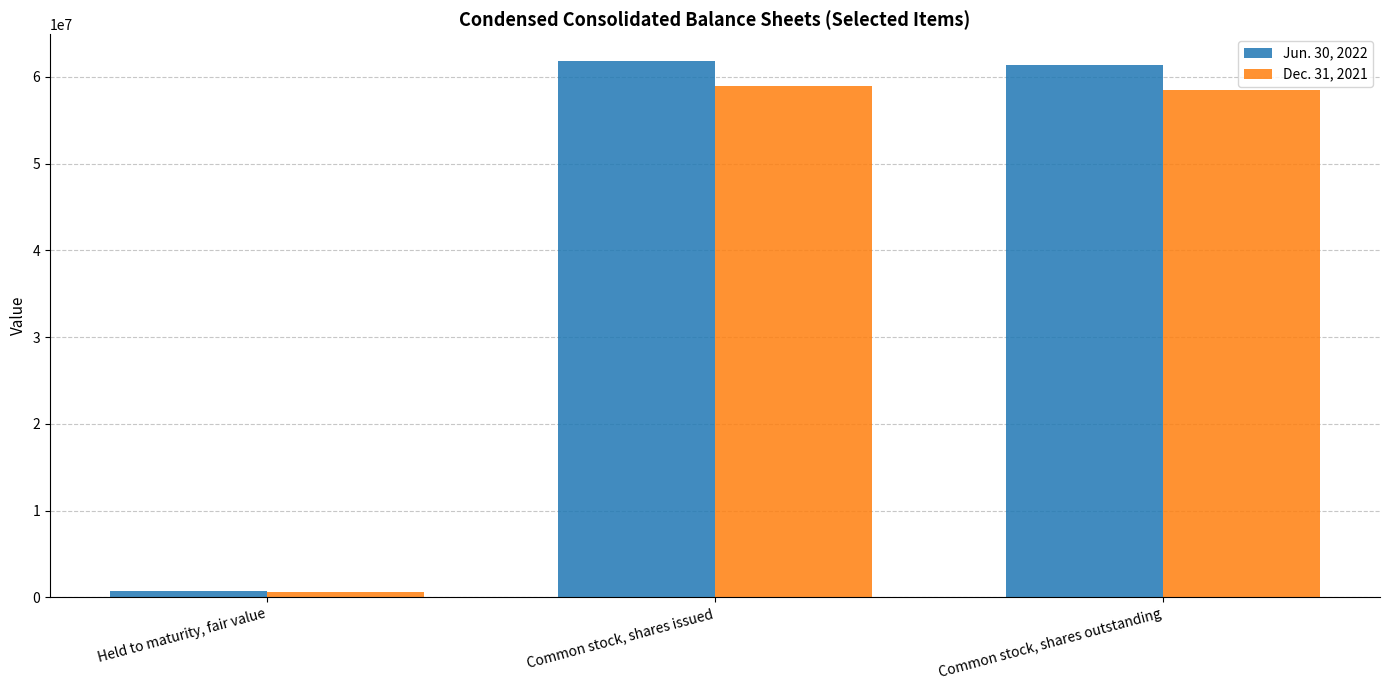

What position from the right is Common stock, shares issued?

2